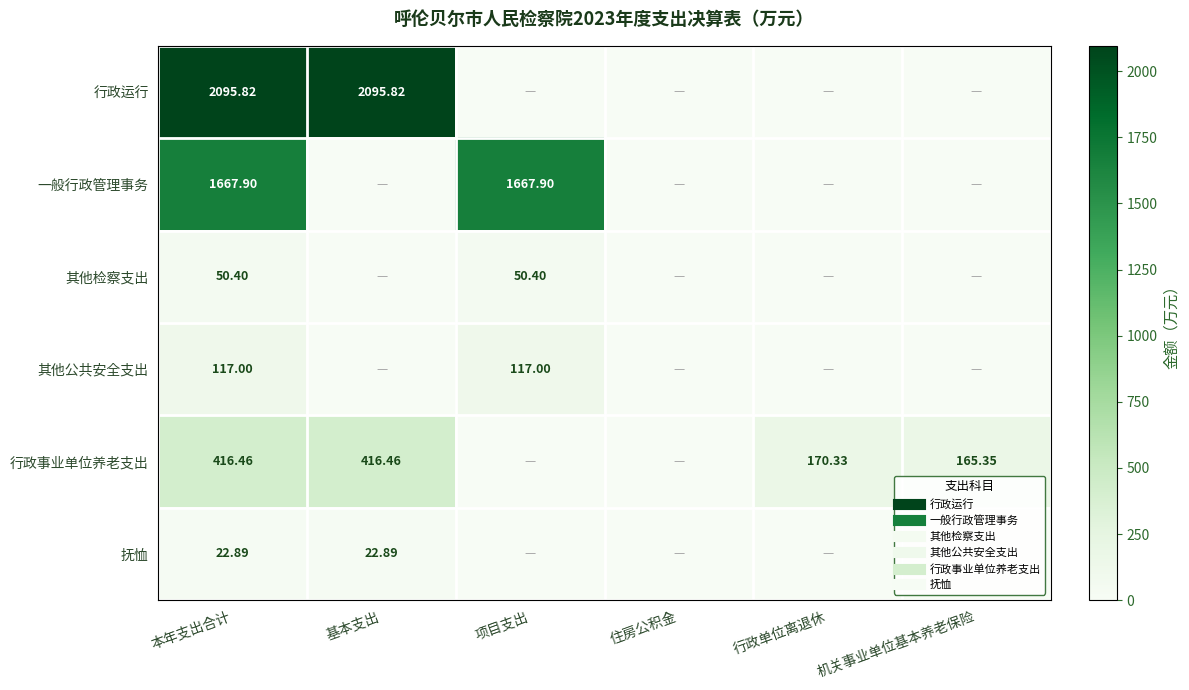

The value of 行政运行 at 基本支出 is 2095.8. True or false?

True